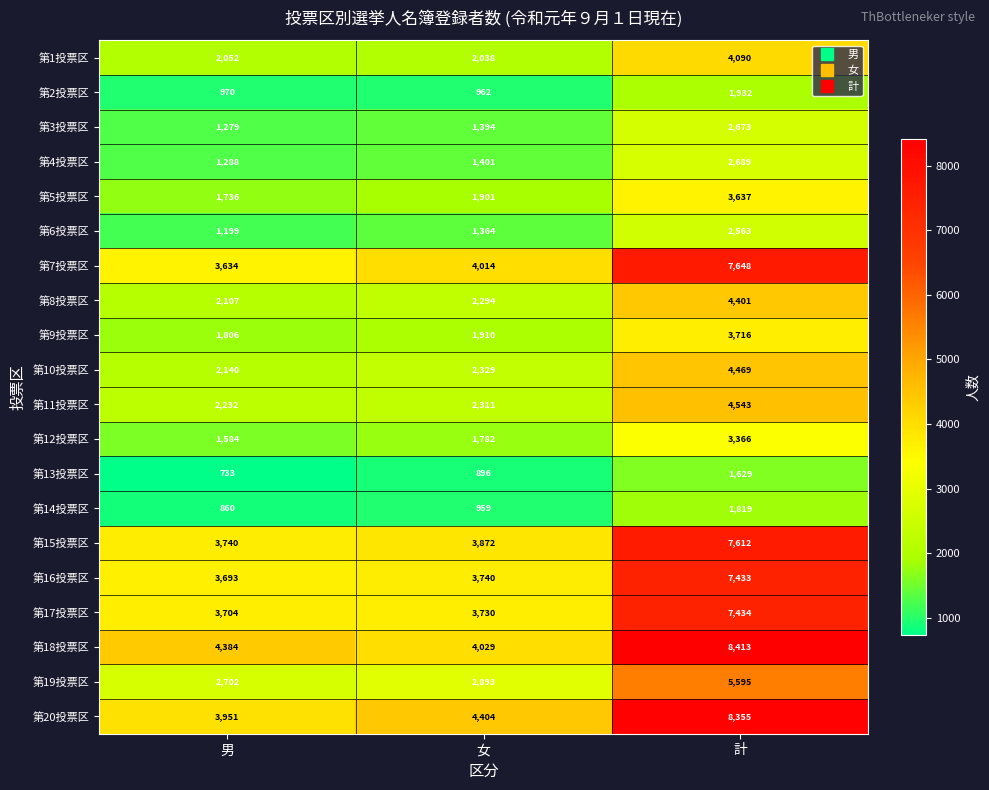

The 第13投票区 series shows 1629 at 計. True or false?

True